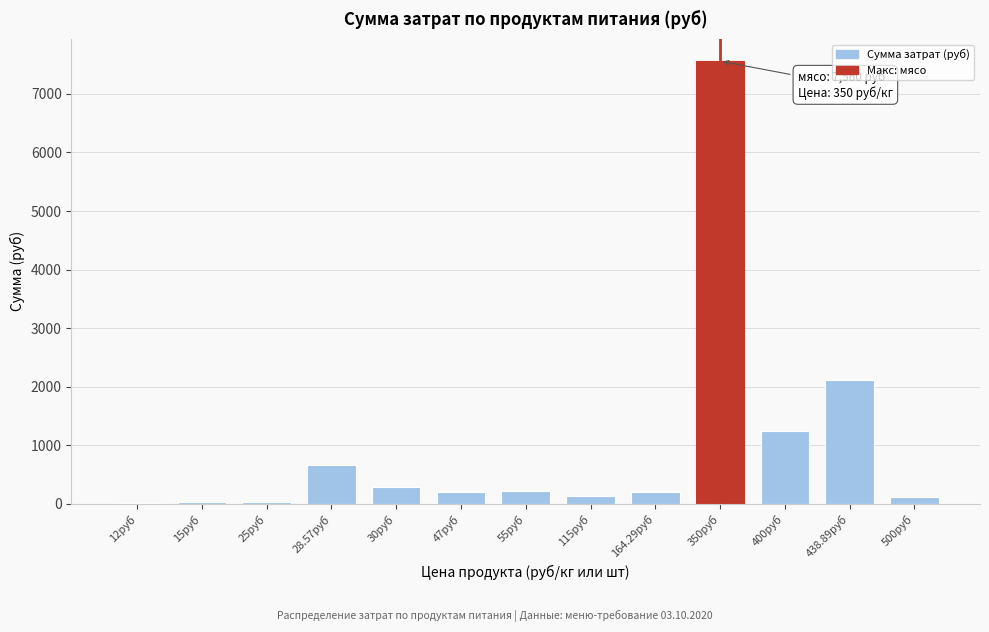

What is the sum of all values?

12813.0